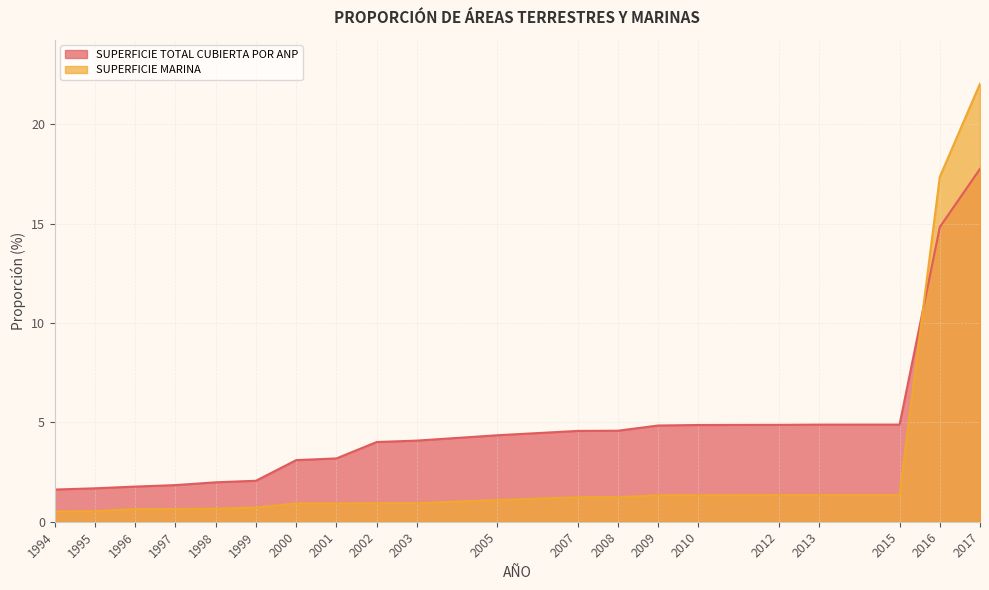

What is the value of the SUPERFICIE TOTAL CUBIERTA POR ANP point at the 16th from the left?

4.9